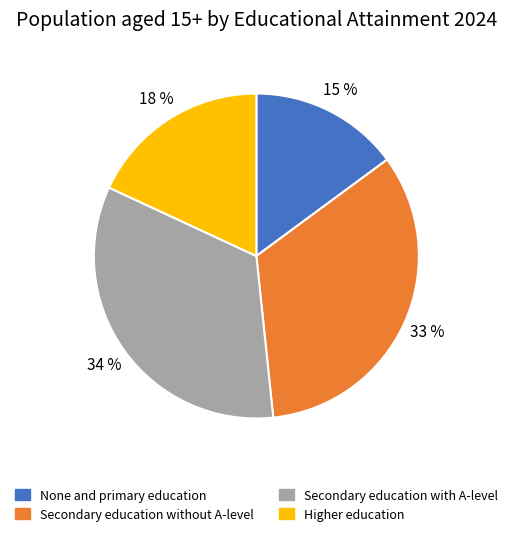

To the nearest percent, what percentage of the pie is Higher education?

18%